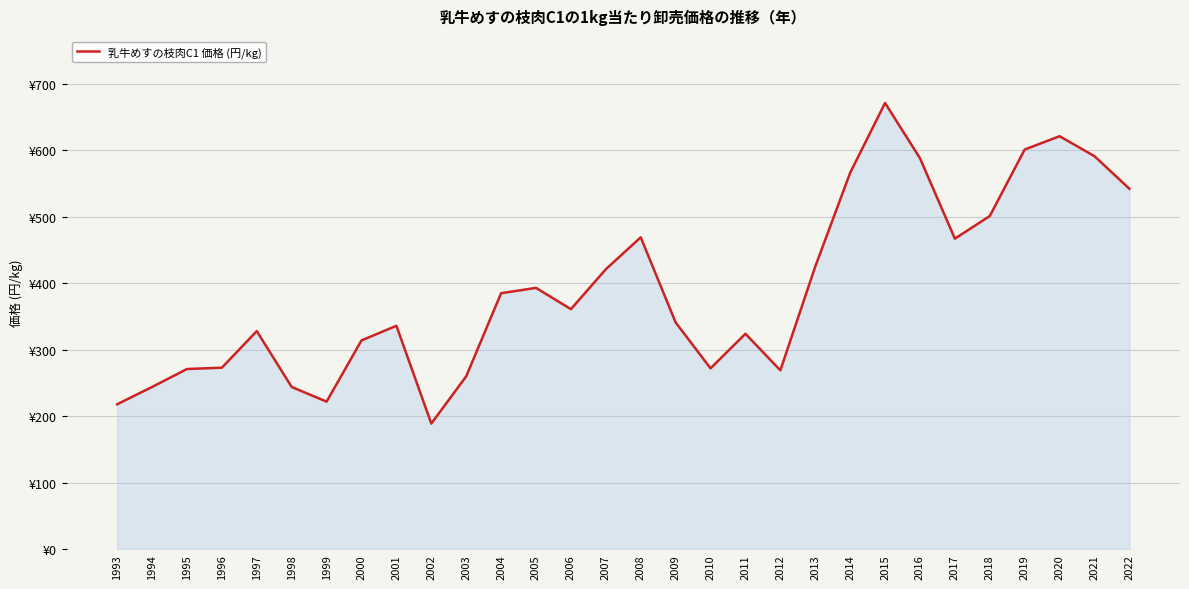

What is the smallest value displayed?

189